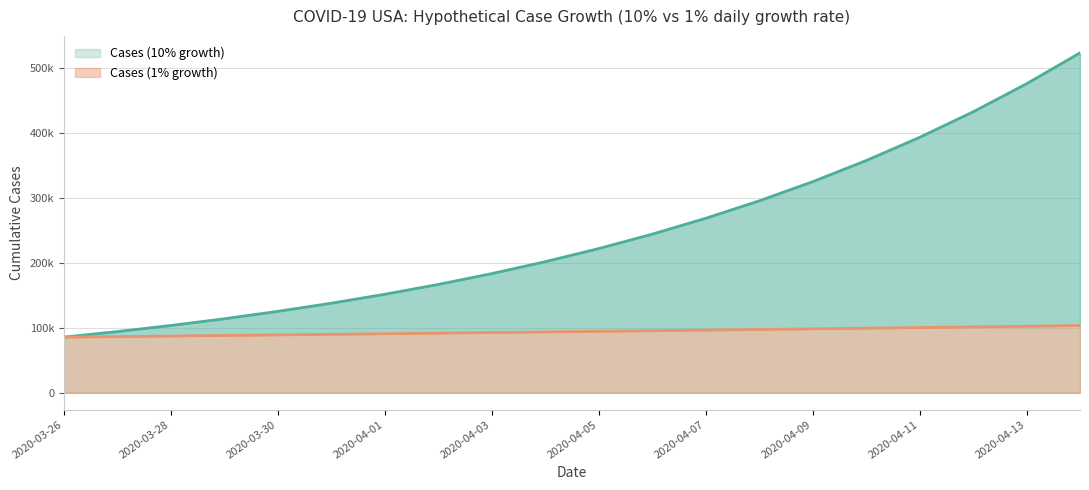

True or false: Cases (1% growth) has more than 2 interior local peaks.

False